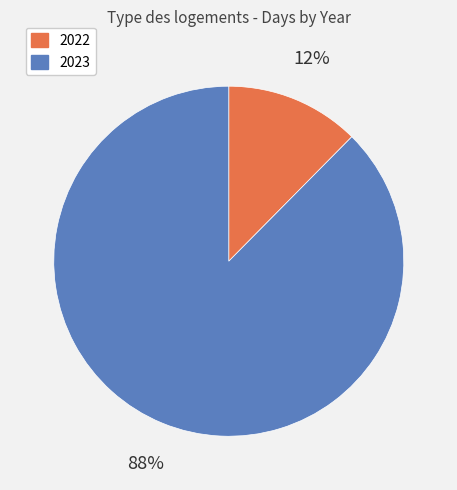

Rank the categories by value from highest to lowest.

2023, 2022